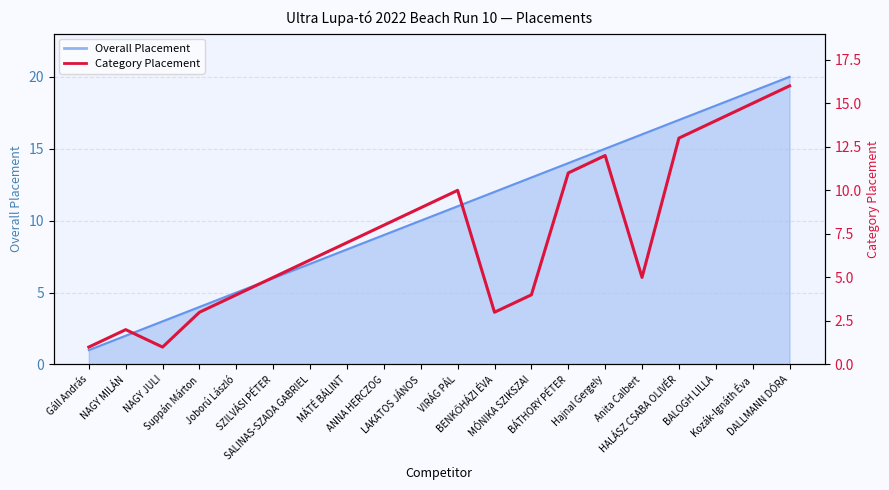

How many interior local peaks (higher than both neighbors) does the data have?

3